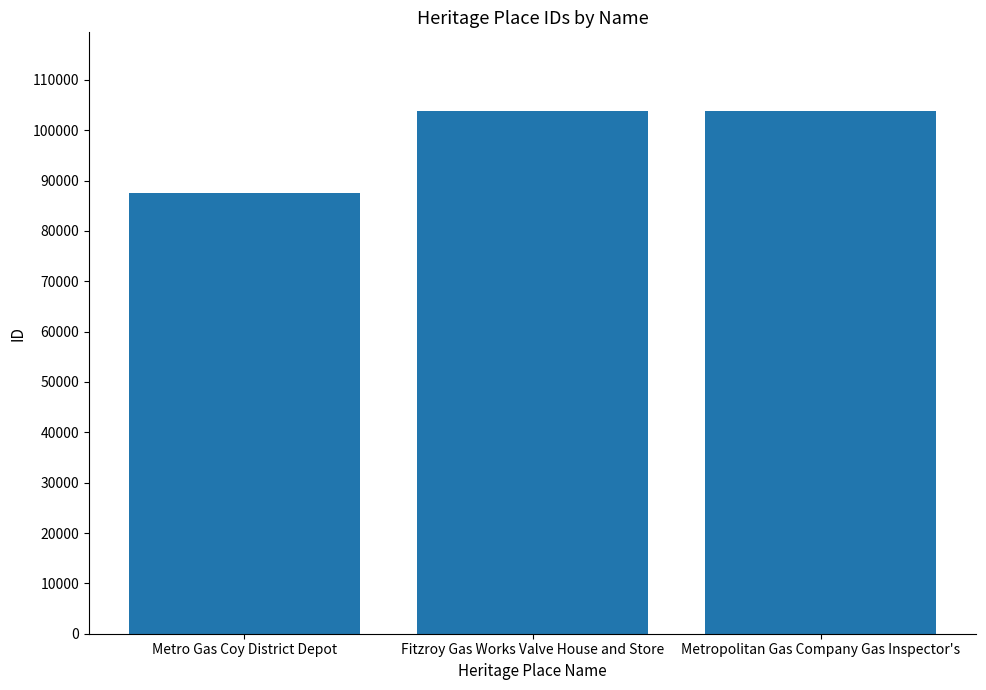

Does the chart contain stacked bars?

No